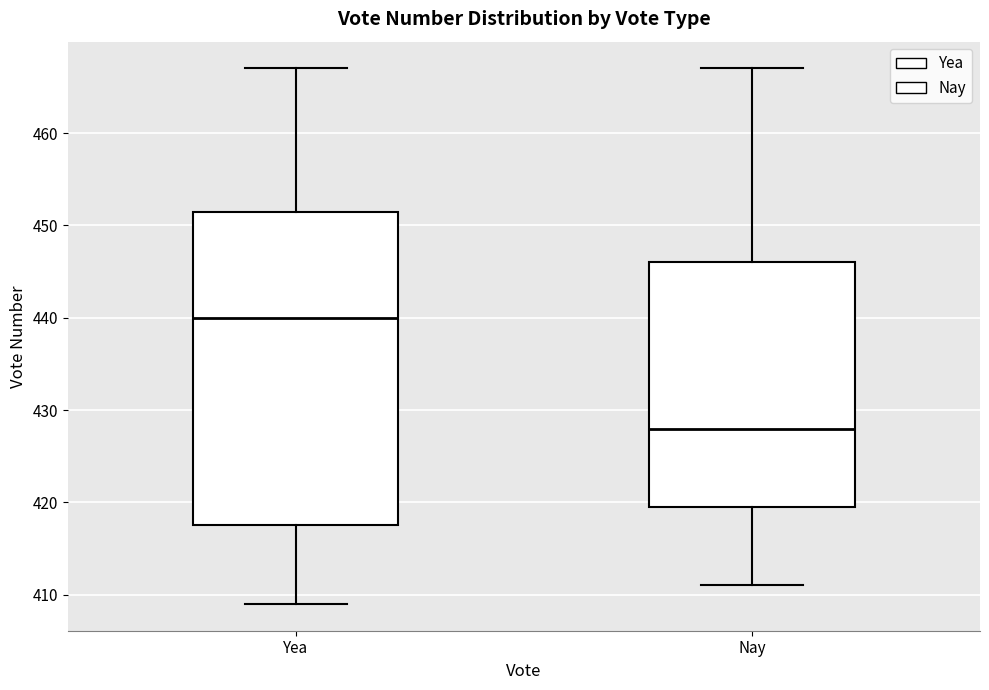

Where is the lower edge of the box for Nay on the y-axis? The values are not printed on the chart, so give them approximately, as read against the axis.

420